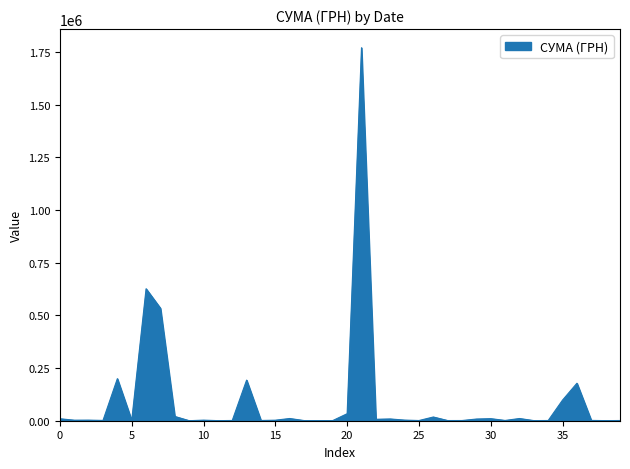

Count the number of categories in the chart.

40